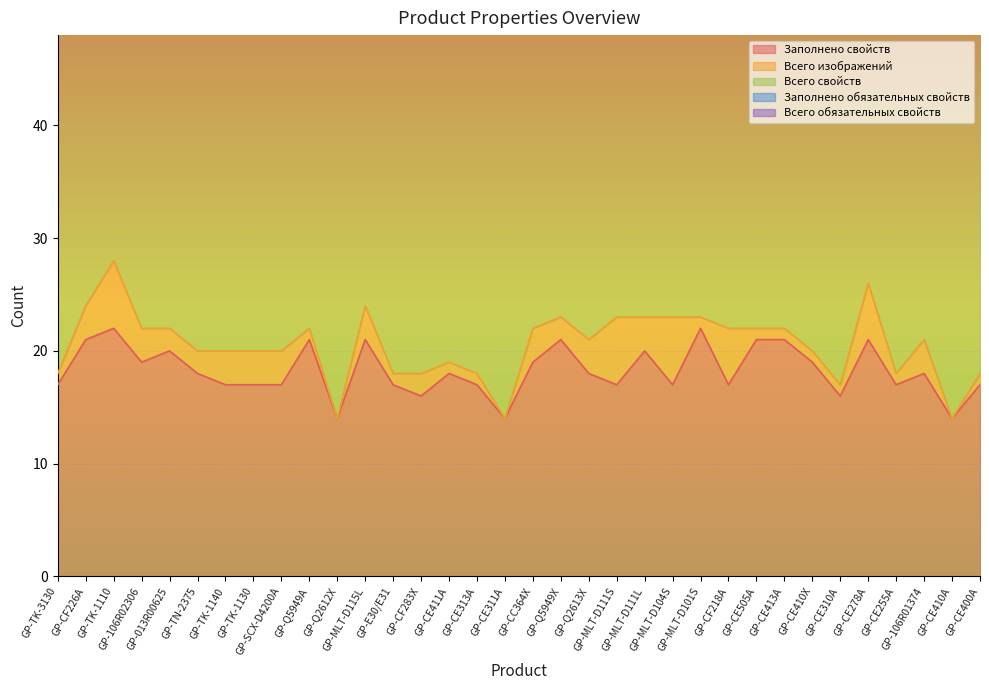

Where is Всего свойств nearest to the value 40?

GP-TK-3130